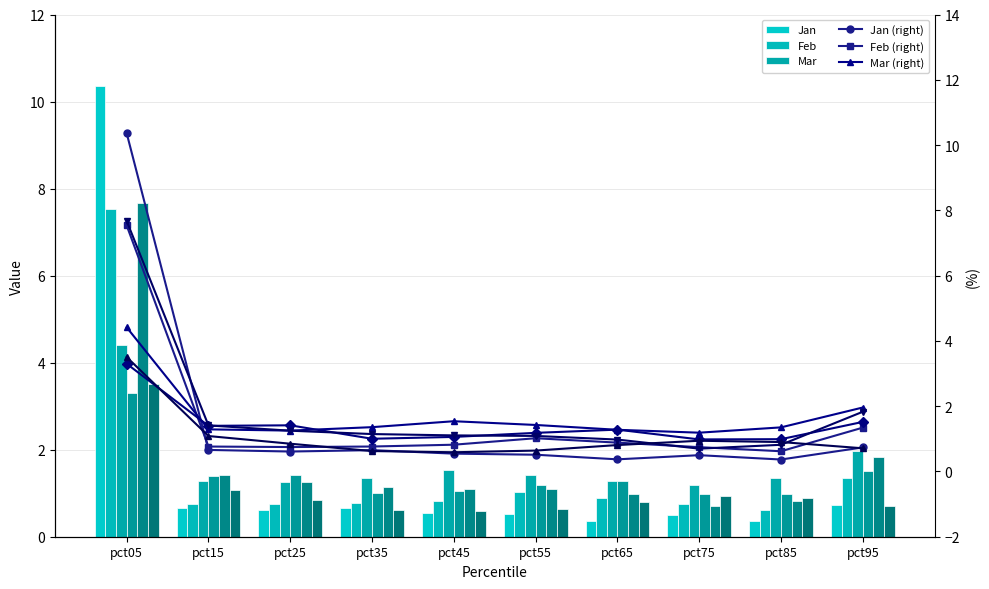

Reading right to left, what are all the values shown in this chart?

Jan: pct95=0.7	pct85=0.4	pct75=0.5	pct65=0.4	pct55=0.5	pct45=0.5	pct35=0.7	pct25=0.6	pct15=0.7	pct05=10.4
Feb: pct95=1.3	pct85=0.6	pct75=0.7	pct65=0.9	pct55=1.0	pct45=0.8	pct35=0.8	pct25=0.7	pct15=0.8	pct05=7.5
Mar: pct95=2.0	pct85=1.4	pct75=1.2	pct65=1.3	pct55=1.4	pct45=1.5	pct35=1.4	pct25=1.3	pct15=1.3	pct05=4.4
Apr: pct95=1.5	pct85=1.0	pct75=1.0	pct65=1.3	pct55=1.2	pct45=1.1	pct35=1.0	pct25=1.4	pct15=1.4	pct05=3.3
May: pct95=1.8	pct85=0.8	pct75=0.7	pct65=1.0	pct55=1.1	pct45=1.1	pct35=1.1	pct25=1.2	pct15=1.4	pct05=7.7
Jun: pct95=0.7	pct85=0.9	pct75=0.9	pct65=0.8	pct55=0.6	pct45=0.6	pct35=0.6	pct25=0.8	pct15=1.1	pct05=3.5